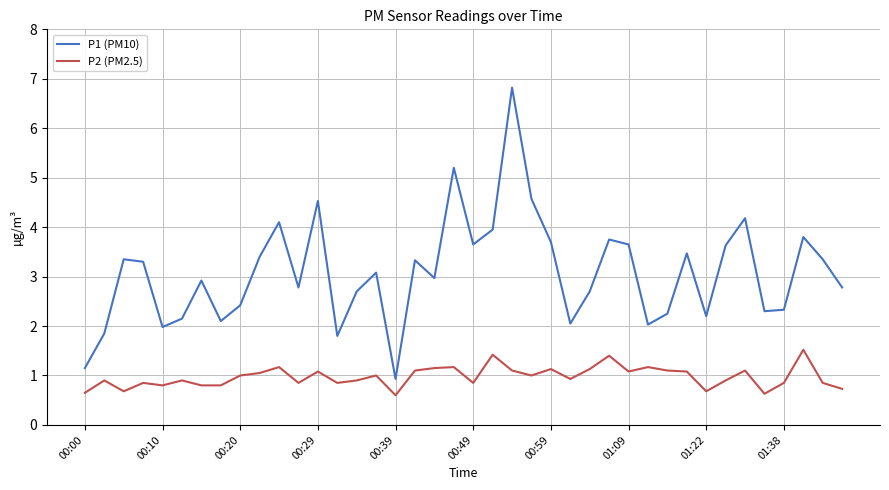

Rank the series by their average value, from lowest to highest.

P2 (PM2.5), P1 (PM10)